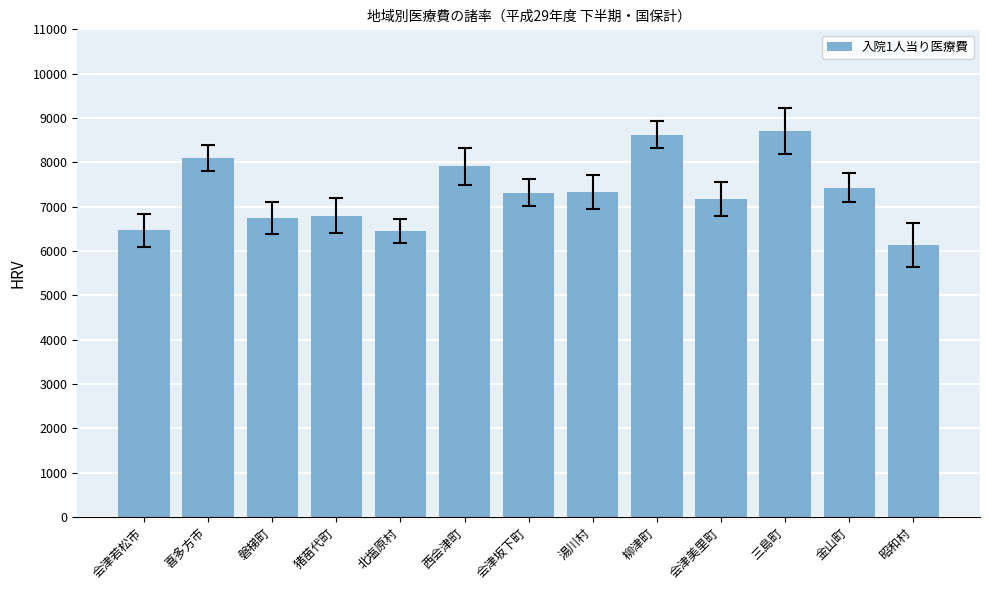

Rank the categories by value from lowest to highest.

昭和村, 北塩原村, 会津若松市, 磐梯町, 猪苗代町, 会津美里町, 会津坂下町, 湯川村, 金山町, 西会津町, 喜多方市, 柳津町, 三島町